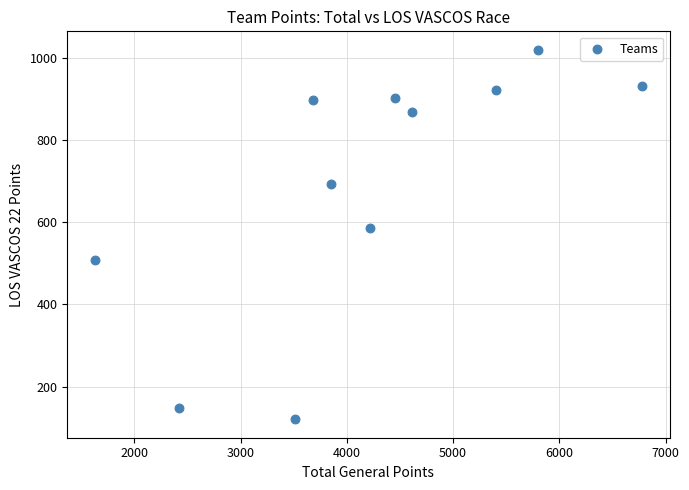

What Y value in the scatter plot is closest to 569?

585.5